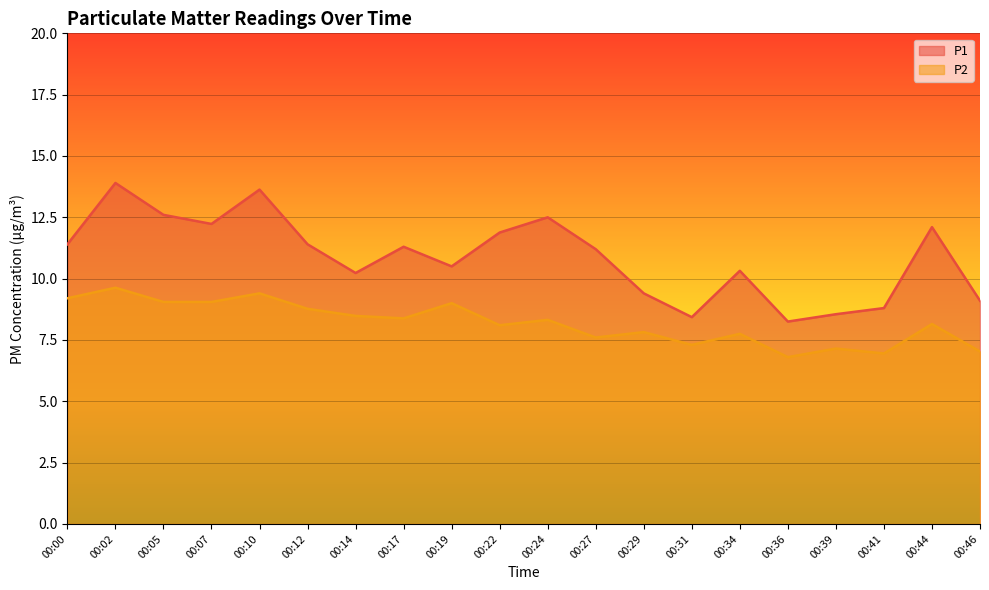

What is the sum of all P2 values?

163.9